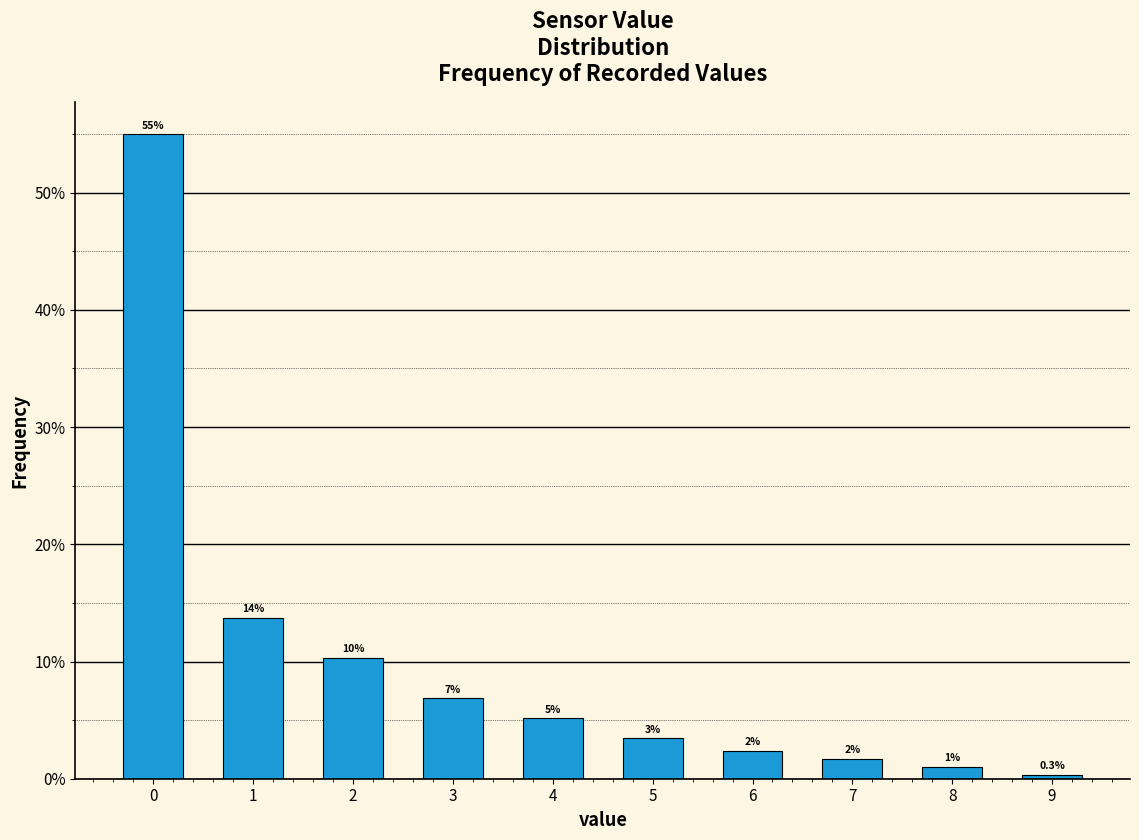

How many bars are there in total?

10